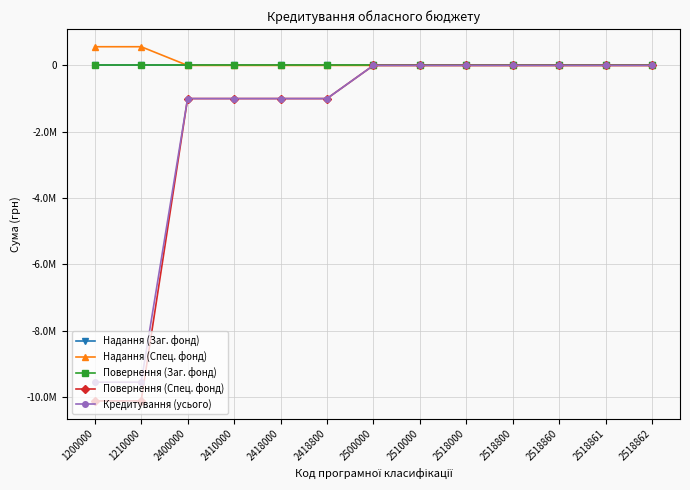

Does the chart have visible grid lines?

Yes